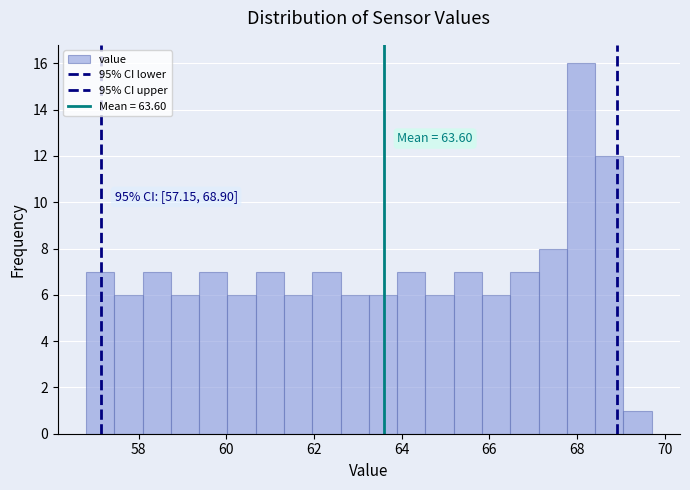

Around what value on the x-axis is the tallest bar? Give the approximate position of its centre, as read against the axis.

68.0